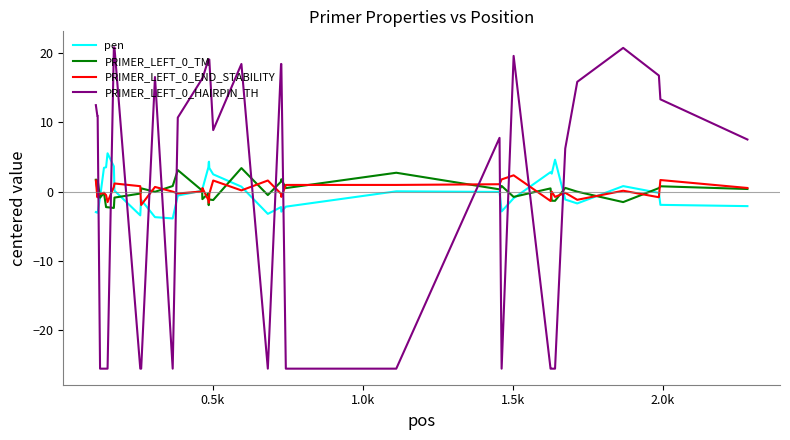

What is the lowest value of the PRIMER_LEFT_0_HAIRPIN_TH series?

-25.6